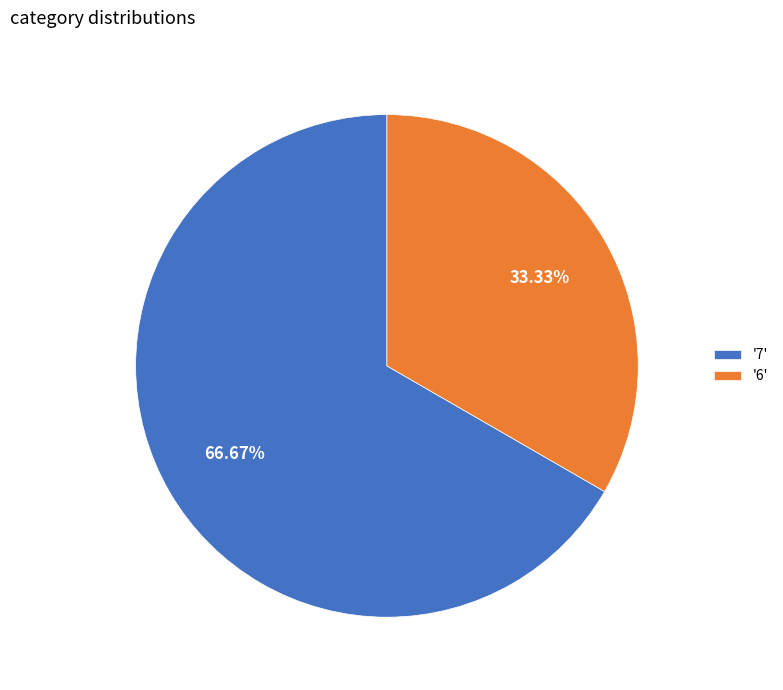

Between '6' and '7', which is larger?

'7'